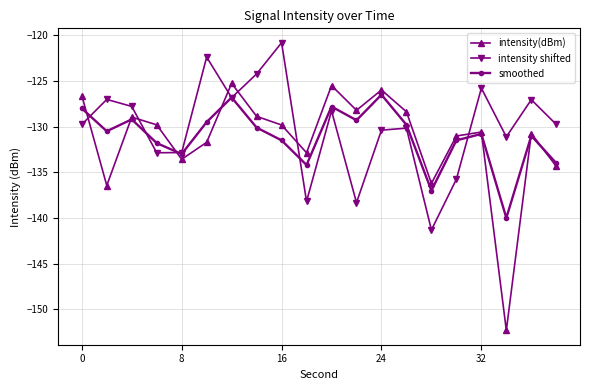

What is the value of the intensity(dBm) point at the 12th from the left?

-128.2